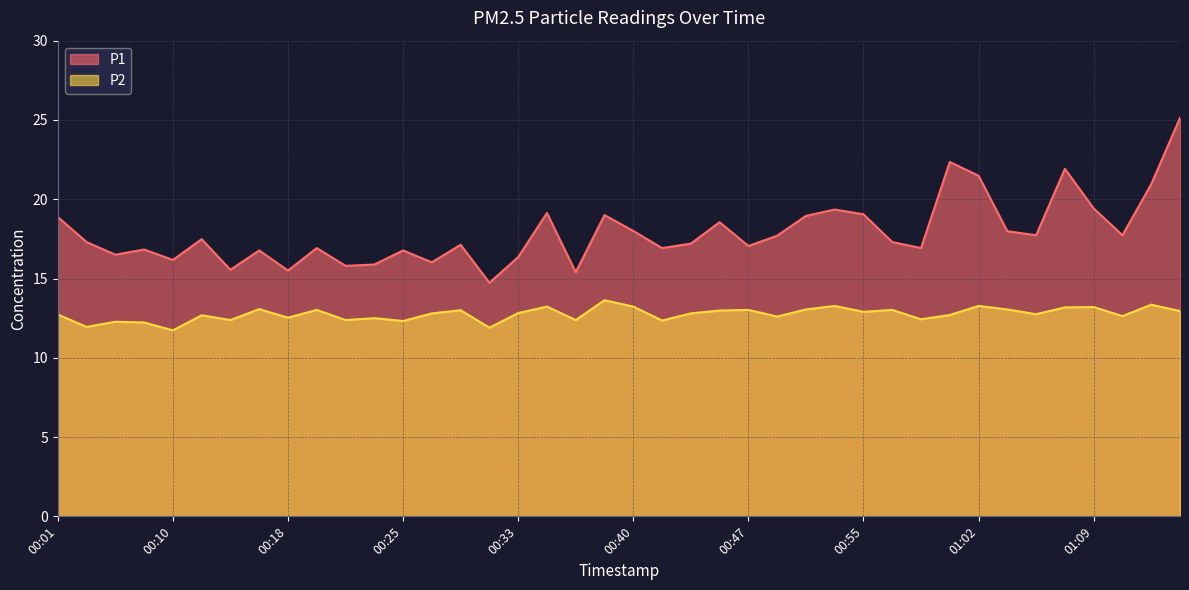

What is the sum of all P2 values?

510.3